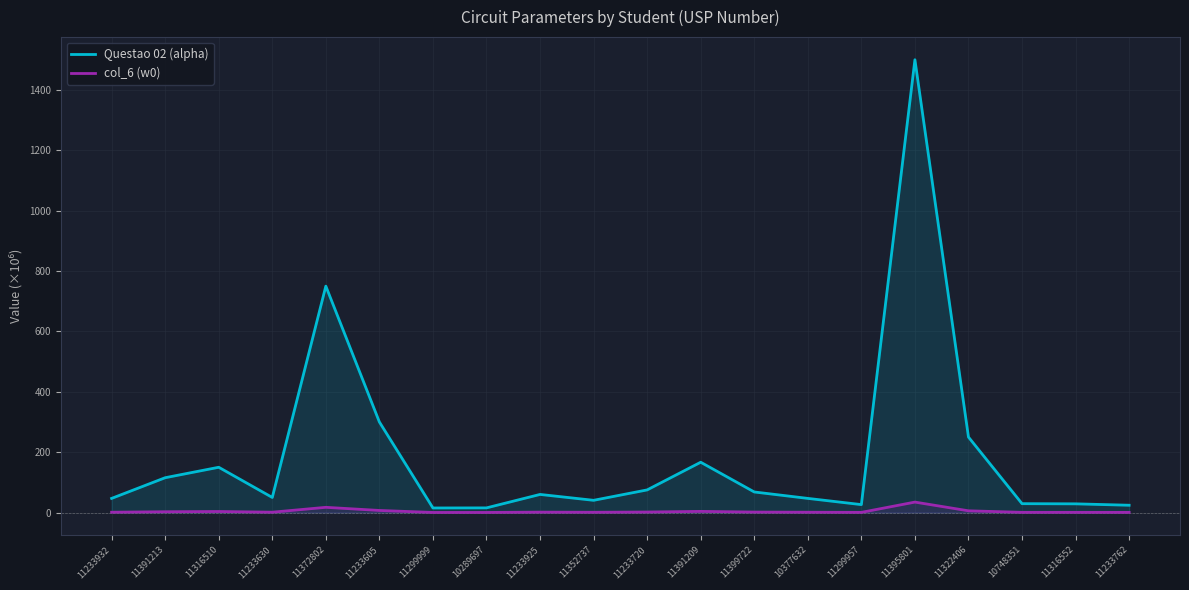

The value of col_6 (w0) at 11233762 is 0.6. True or false?

True